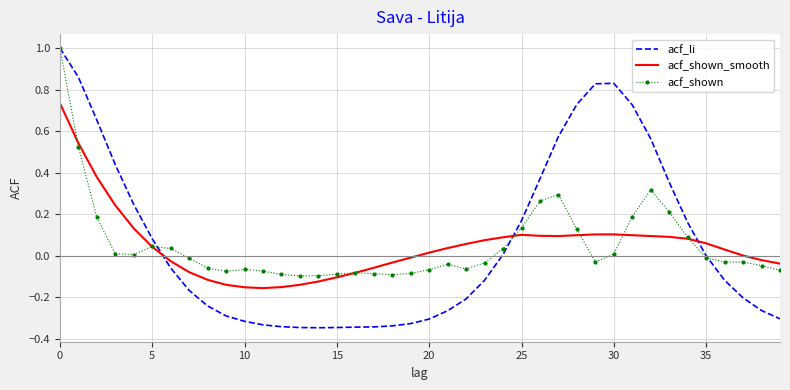

Which series ends up on top after the final intersection of acf_shown_smooth and acf_li?

acf_shown_smooth